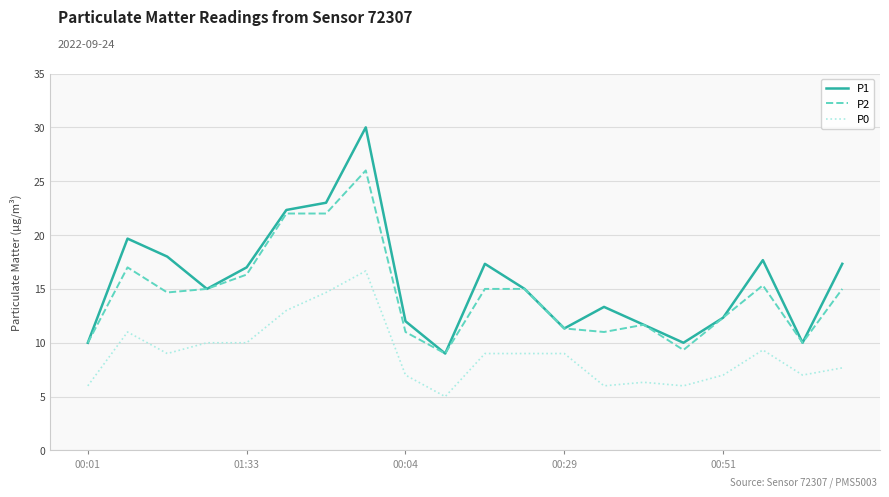

What is the maximum value shown in the chart?

30.0